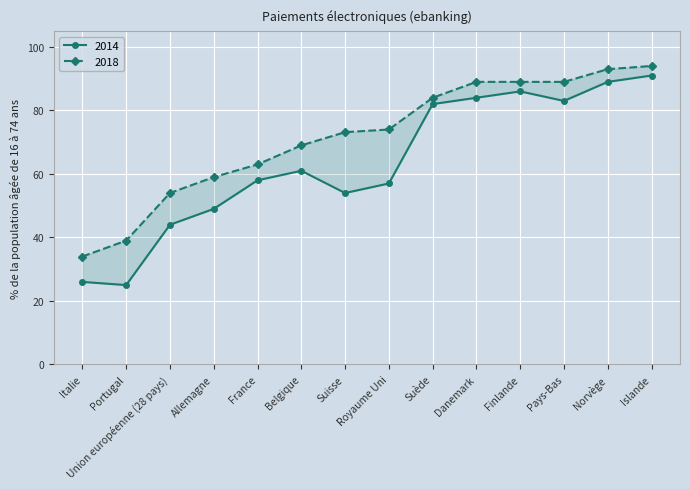

Is it true that 2014 equals 58.0 at France?

True